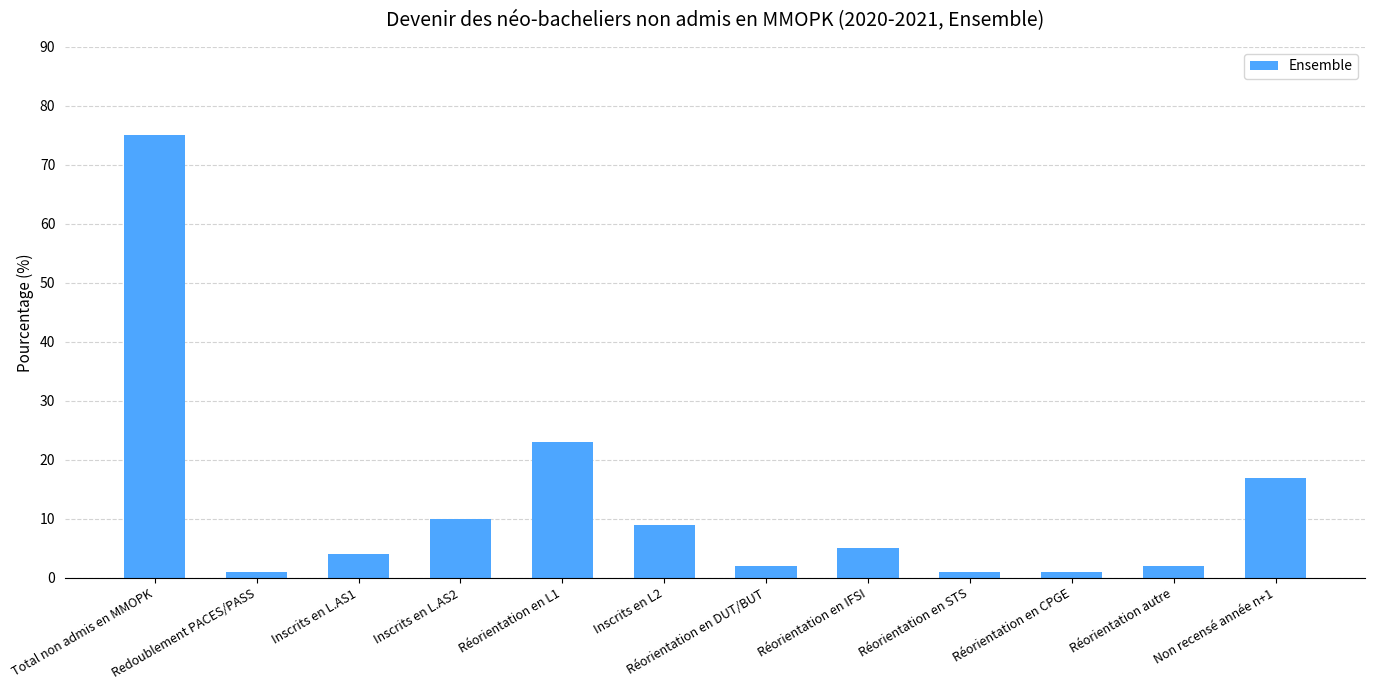

Between Réorientation autre and Inscrits en L.AS2, which is larger?

Inscrits en L.AS2